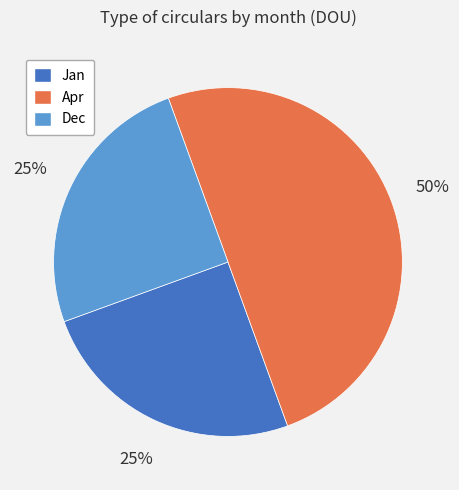

Combined, do Apr and Dec account for over 50%?

Yes